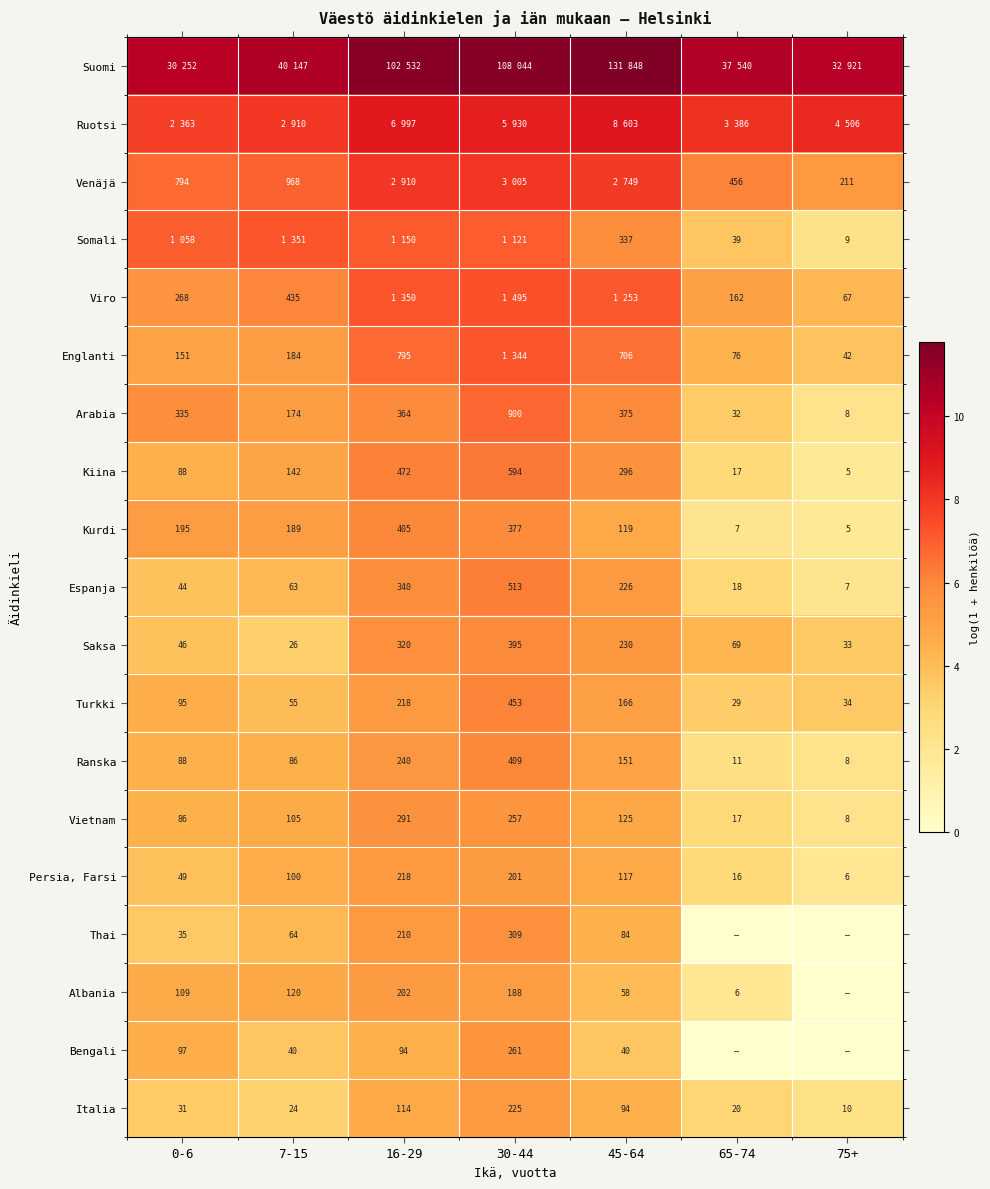

What is the difference between the highest and lowest values at 0-6?

6.9